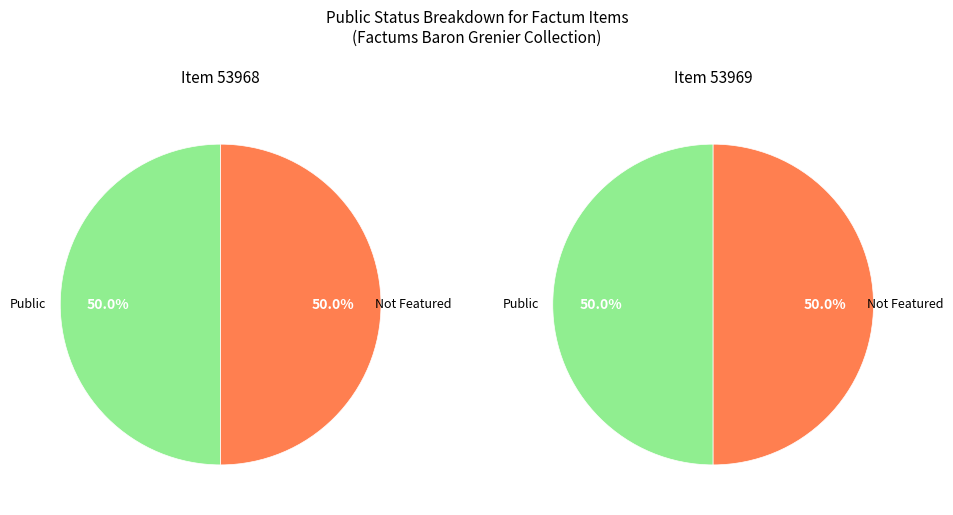

Between 53968 and 53969, which is larger?

53968